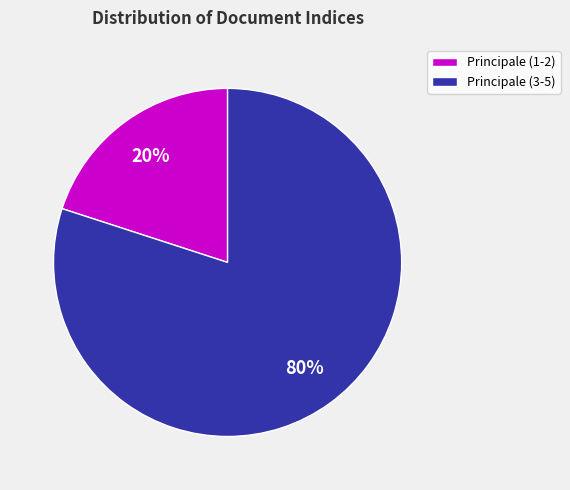

Is there any slice that represents more than half of the pie?

Yes